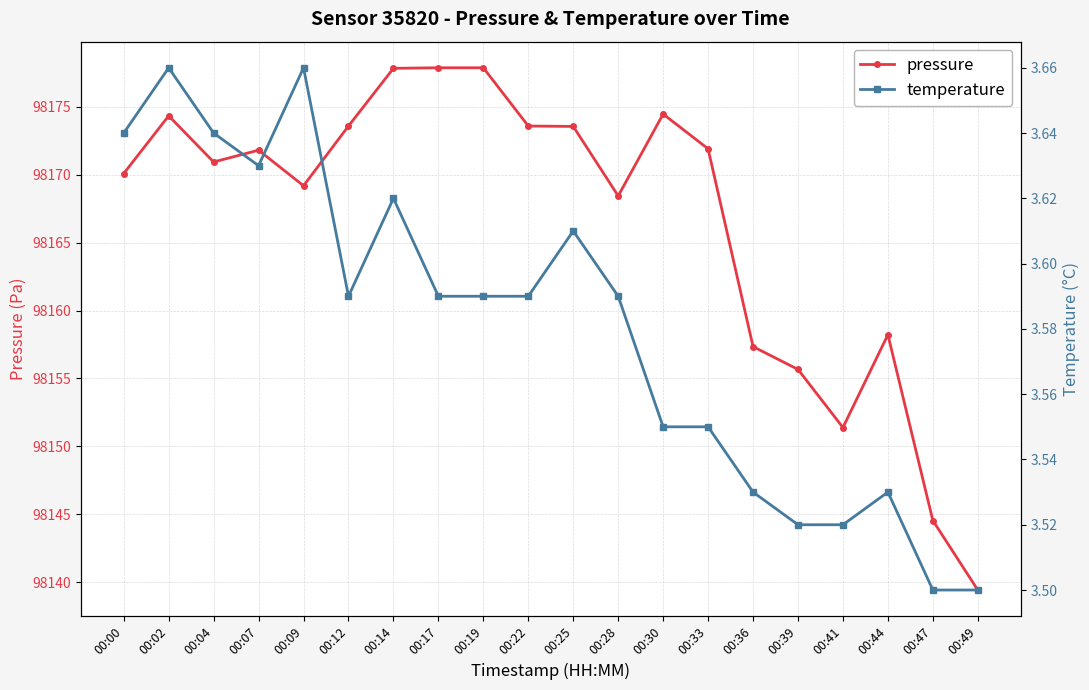

In pressure, how many points are higher than both neighbors (excluding endpoints)?

4